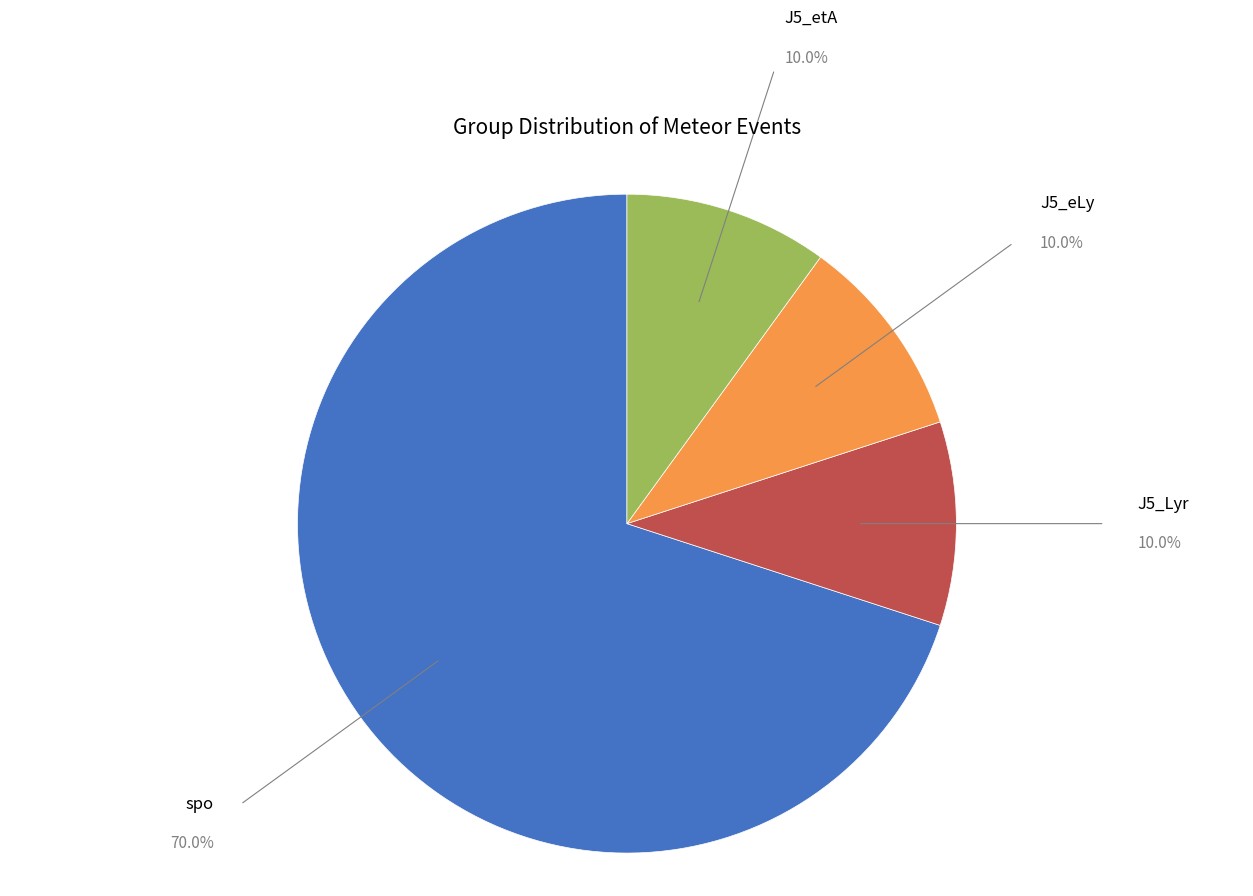

Which category has the biggest portion of the pie?

spo